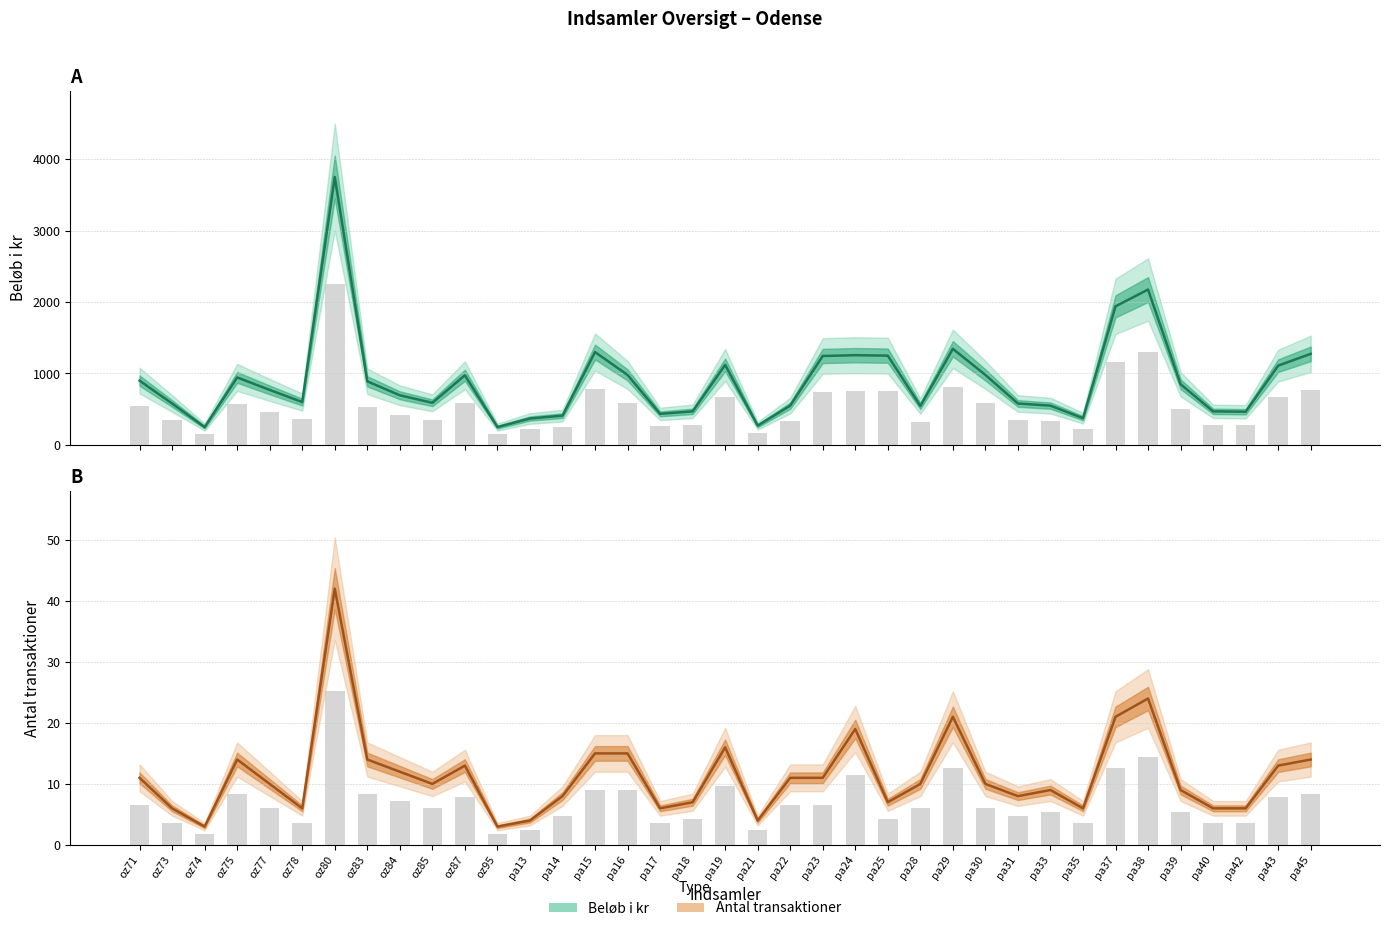

What is the sum of all Beløb i kr values?

33511